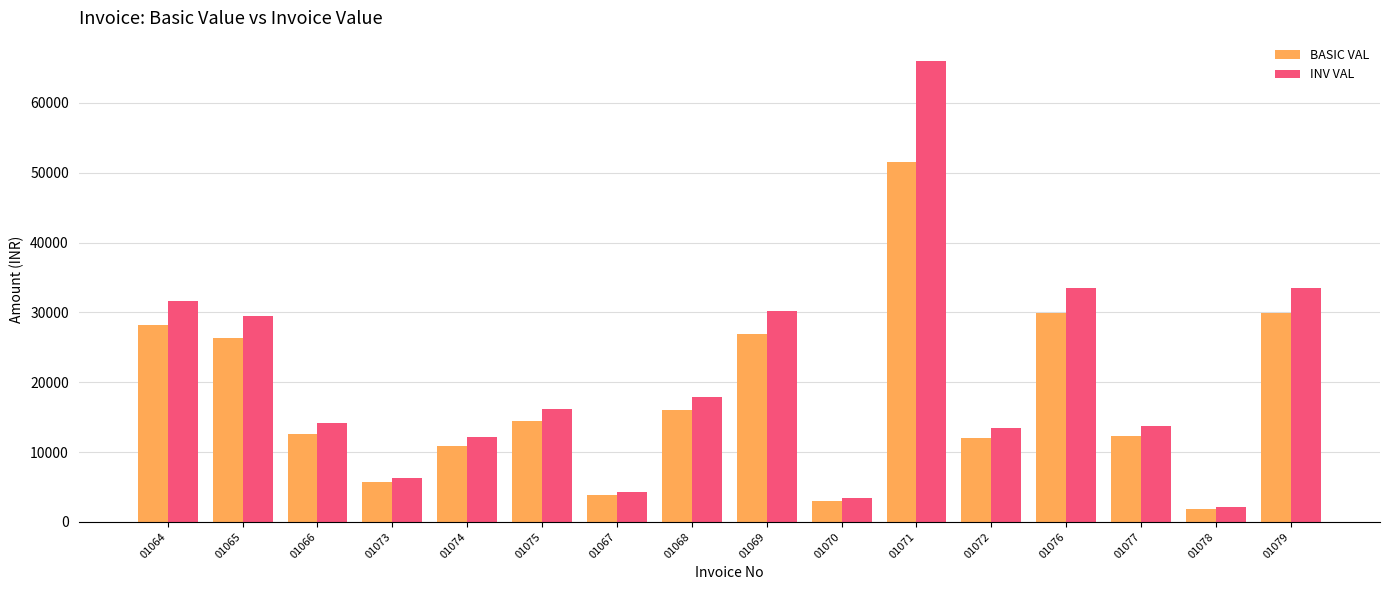

Which series has the widest spread of values?

INV VAL